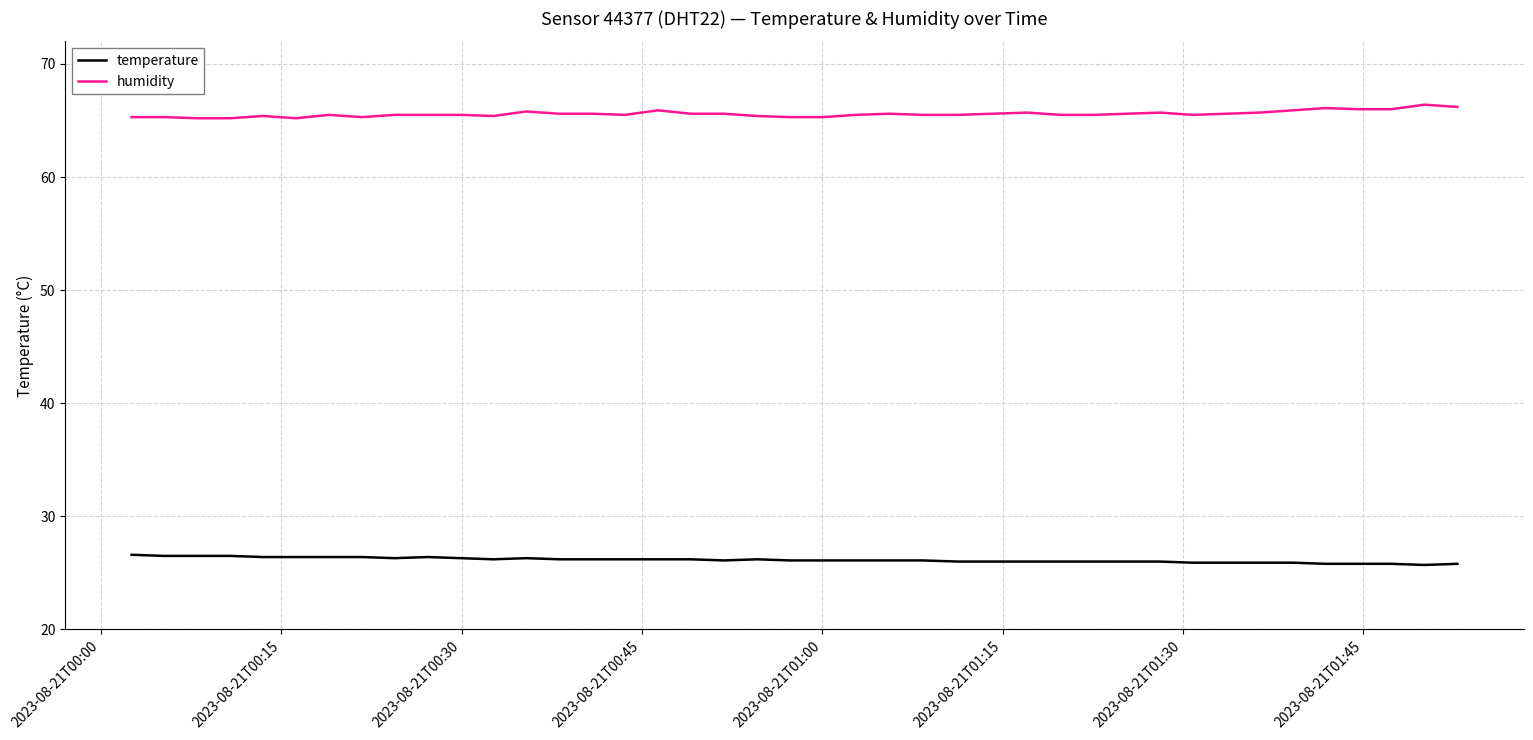

What is the difference between the maximum and minimum values in the humidity series?

1.2